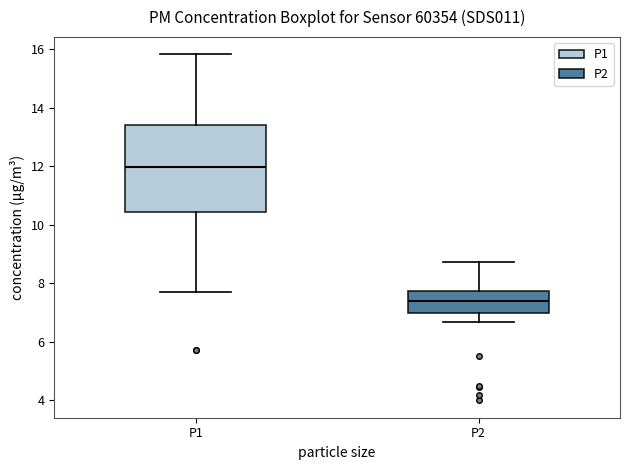

Reading left to right, transcribe this box plot: for each box, give where its median line is, the range the box spans, and where its two whiskers end, as read against the y-axis. The values are not printed on the chart, so give them approximately, as read against the axis.

P1: median 12.0, box 10.4 to 13.4, whiskers 7.8 to 15.8
P2: median 7.4, box 7.0 to 7.8, whiskers 6.6 to 8.8